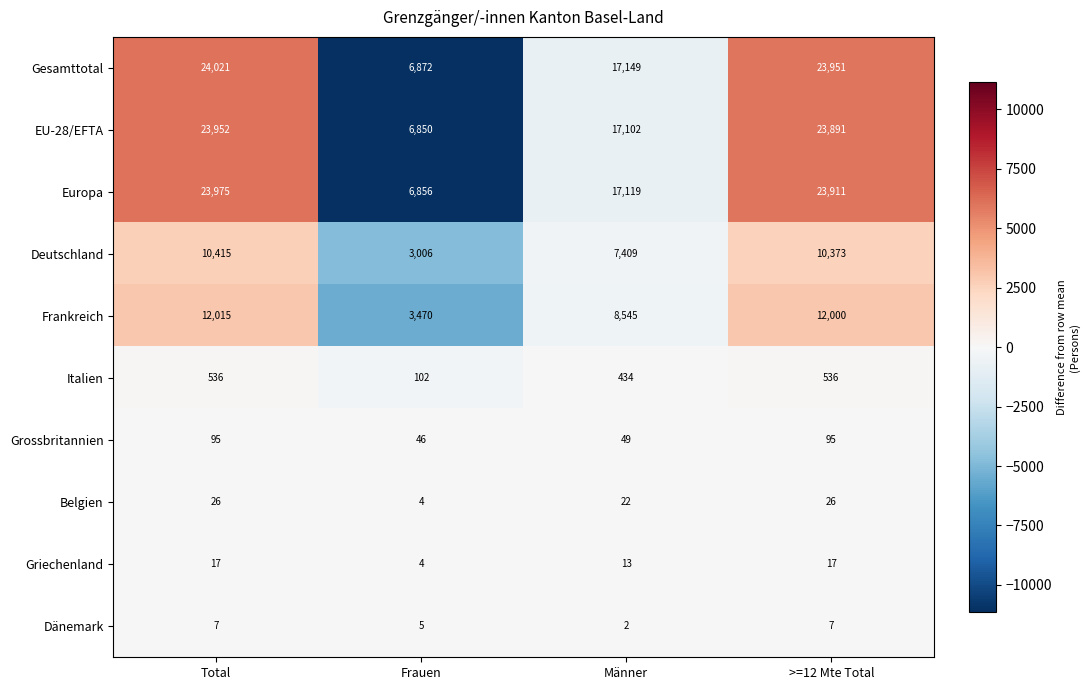

What is the approximate value of EU-28/EFTA at >=12 Mte Total, to the nearest 50?

23900